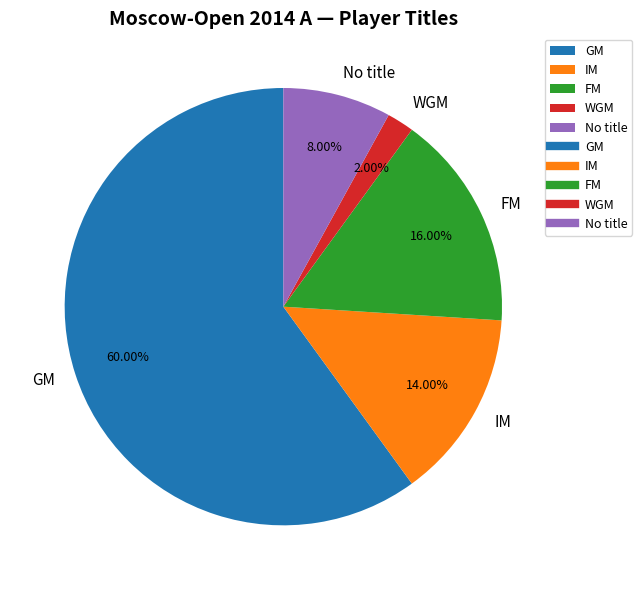

To the nearest percent, what percentage of the pie is WGM?

2%